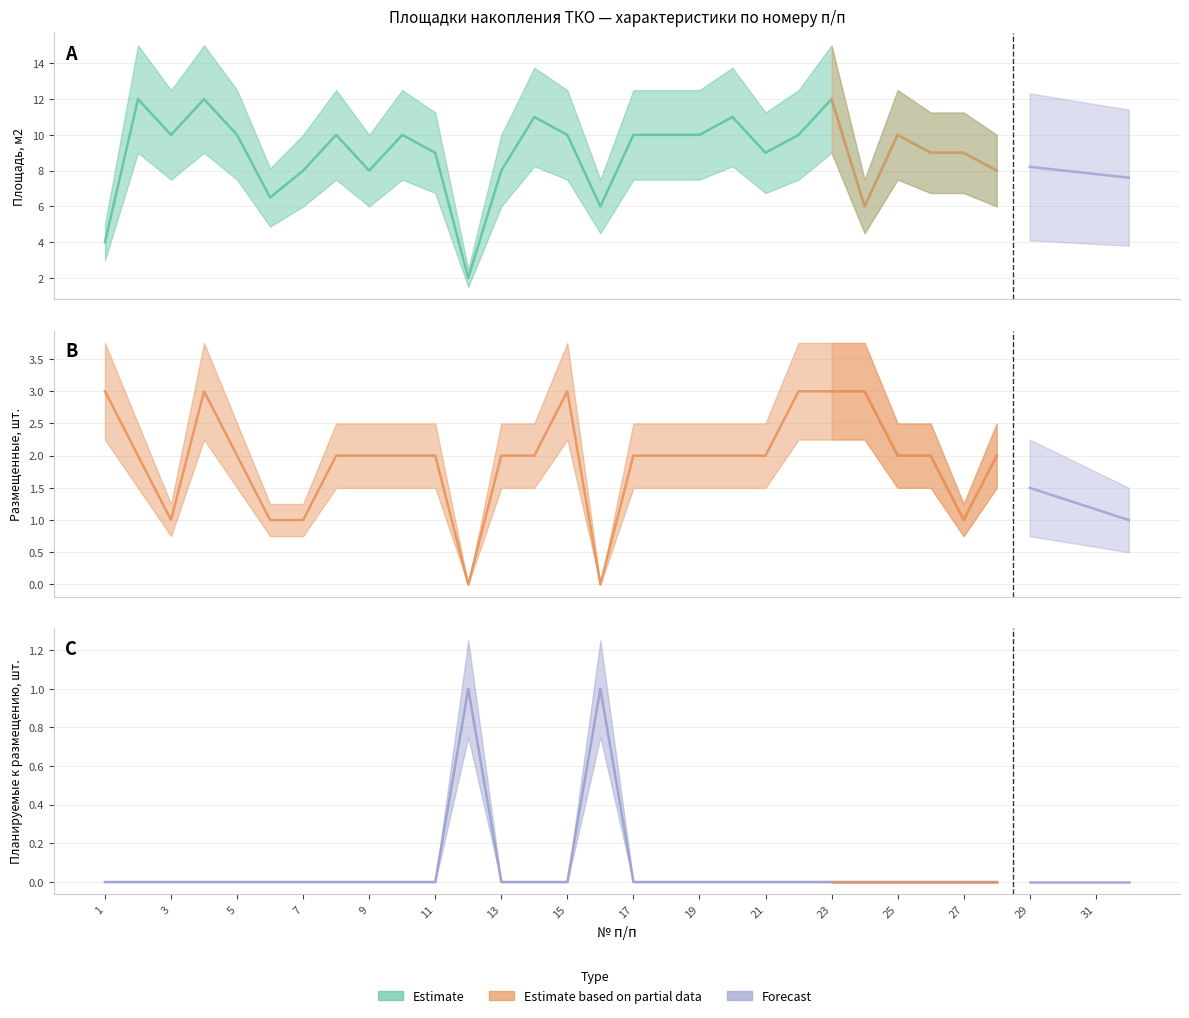

True or false: Размещенные, шт. (mean) and Площадь, м2 (mean) intersect in this chart.

False